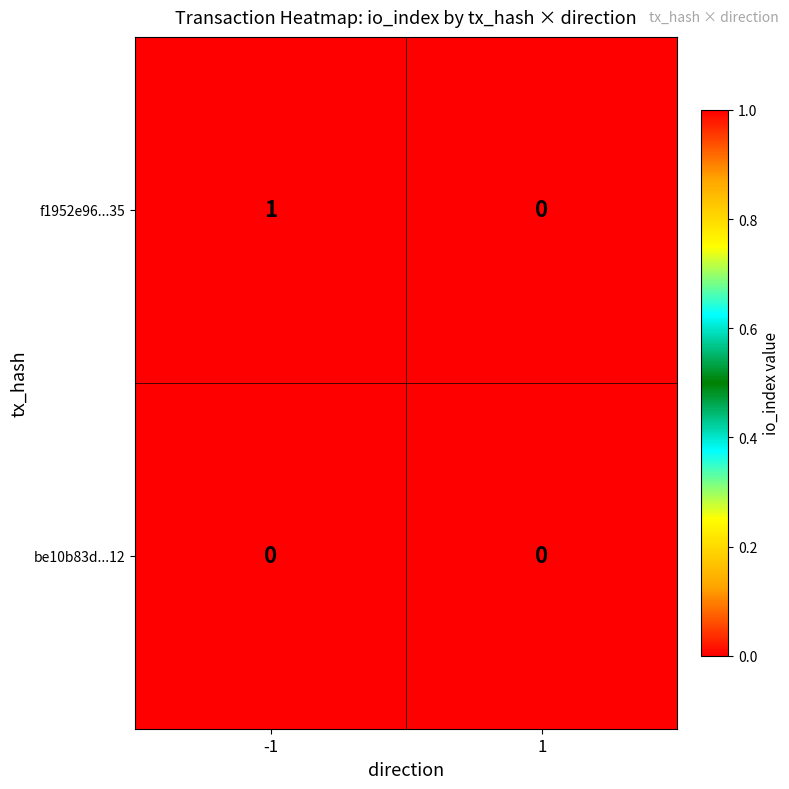

Which series has the widest spread of values?

f1952e96...35